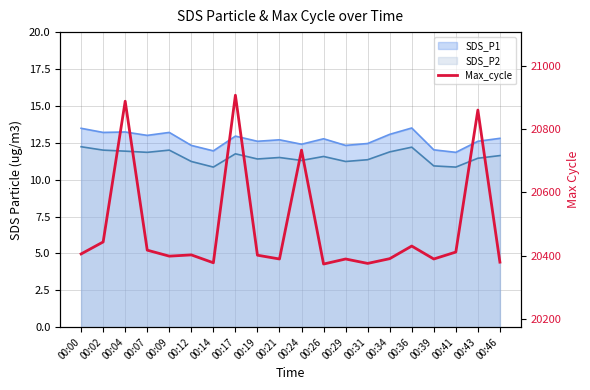

What is the greatest value displayed?

20908